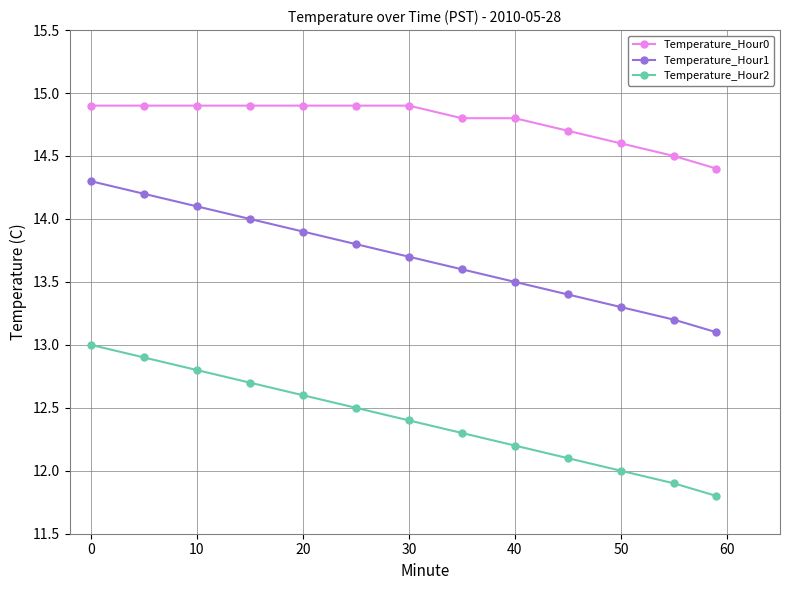

What is the average value of the Temperature_Hour0 series?

14.8